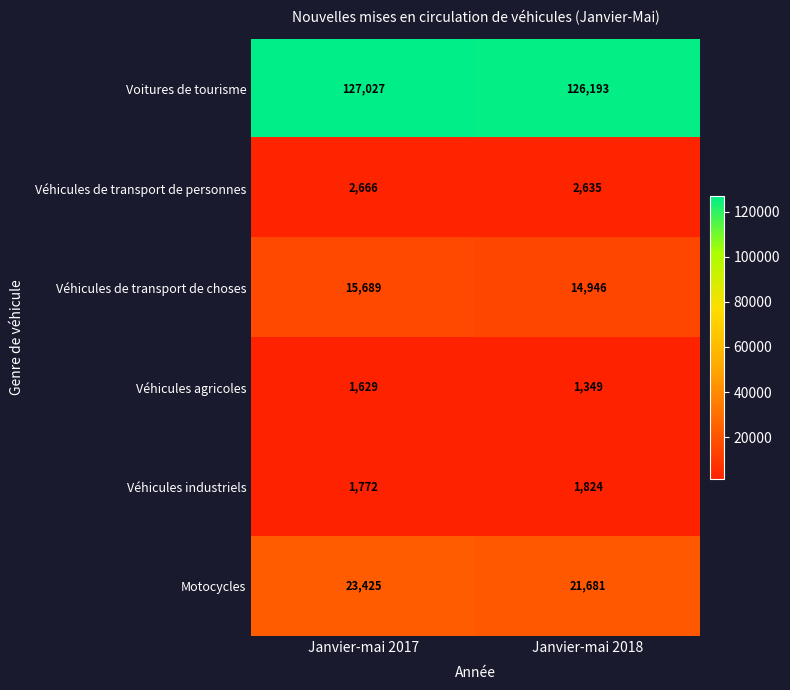

How many data points does each series have?

2